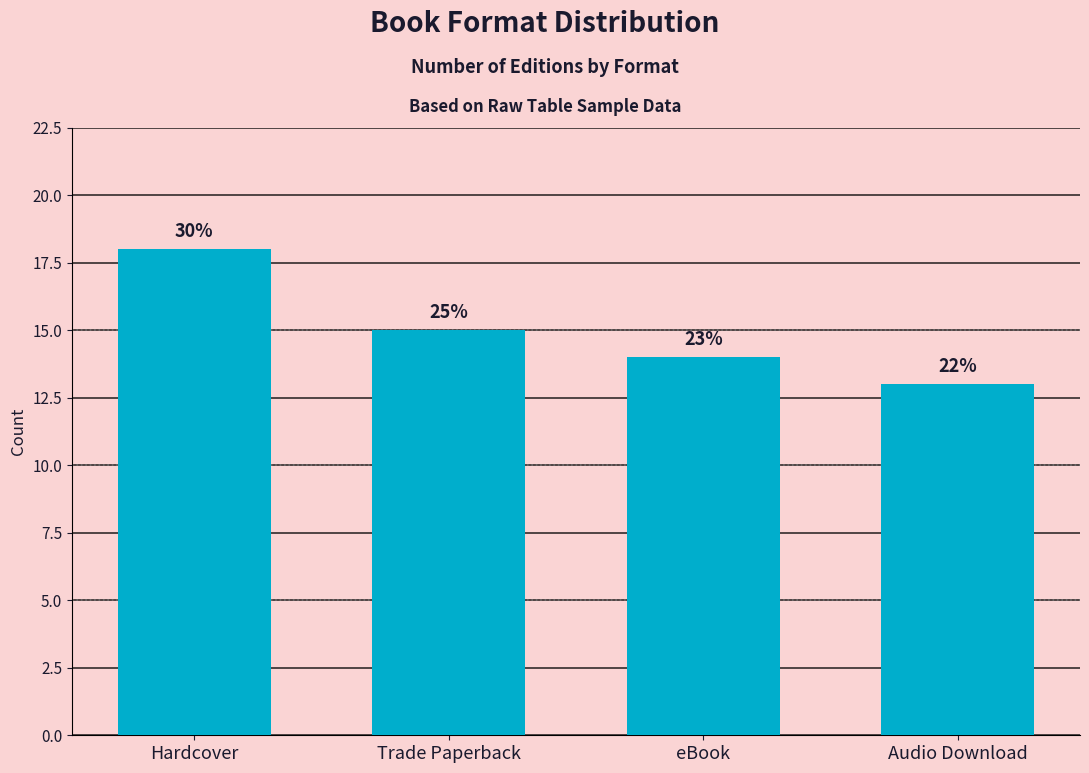

At which label is the value closest to 15?

Trade Paperback